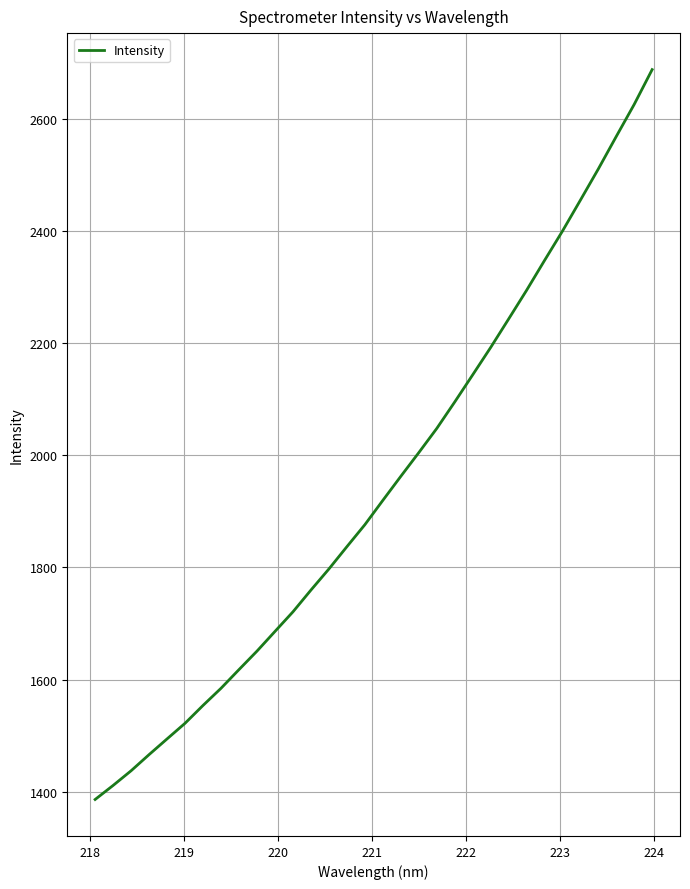

What is the smallest value displayed?

1385.9